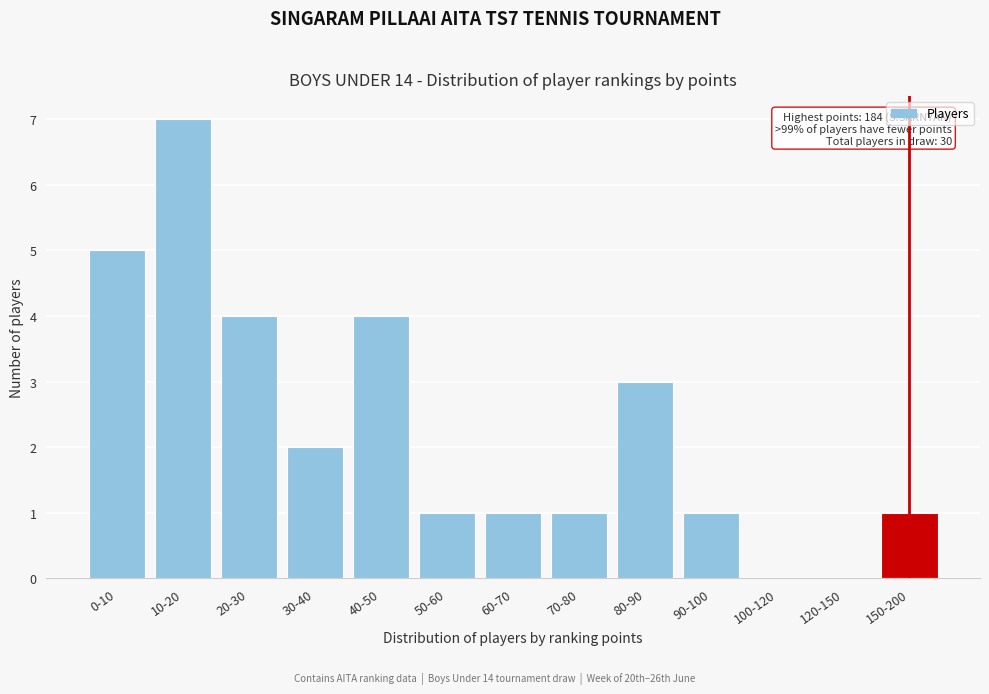

Reading left to right, what are all the values shown in this chart?

0-10=5	10-20=7	20-30=4	30-40=2	40-50=4	50-60=1	60-70=1	70-80=1	80-90=3	90-100=1	100-120=0	120-150=0	150-200=1